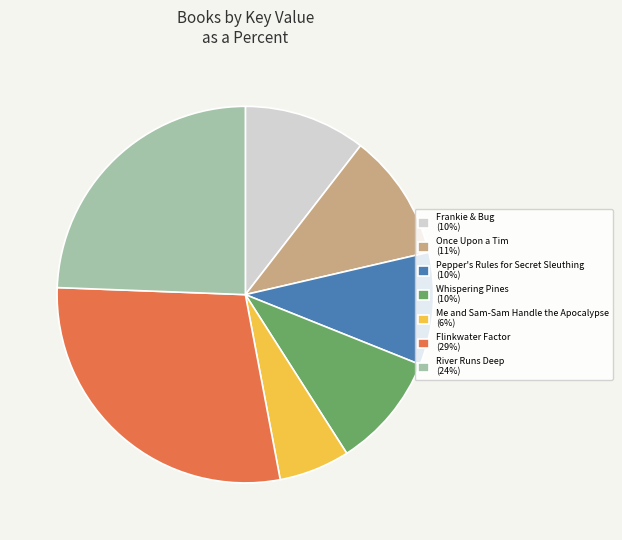

How many segments does this pie chart have?

7